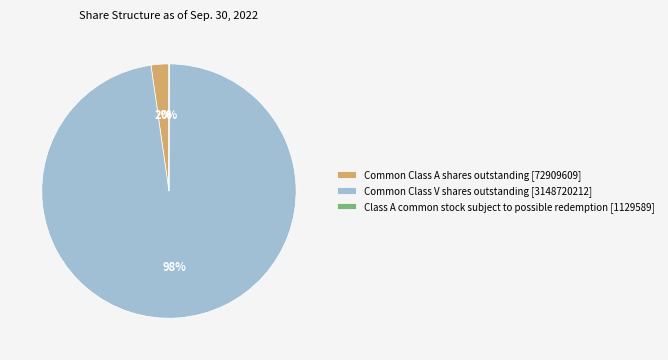

Combined, do Common Class V shares outstanding [3148720212] and Common Class A shares outstanding [72909609] account for over 50%?

Yes